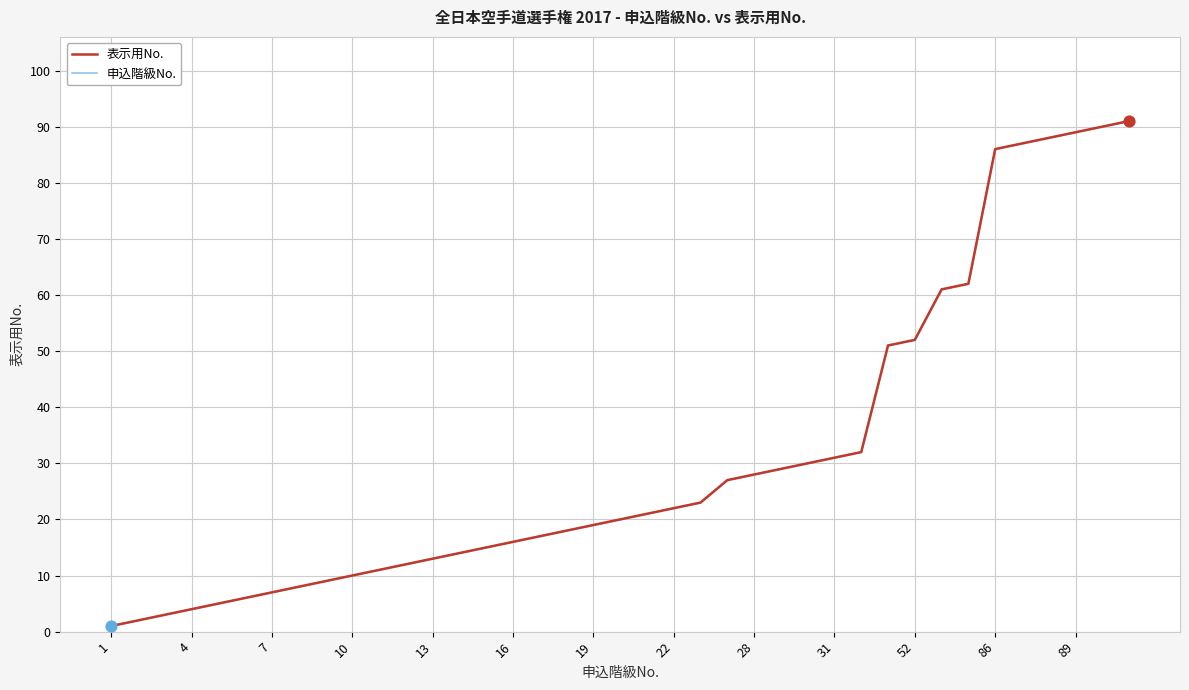

What are all the series names shown in the legend?

表示用No., 申込階級No.